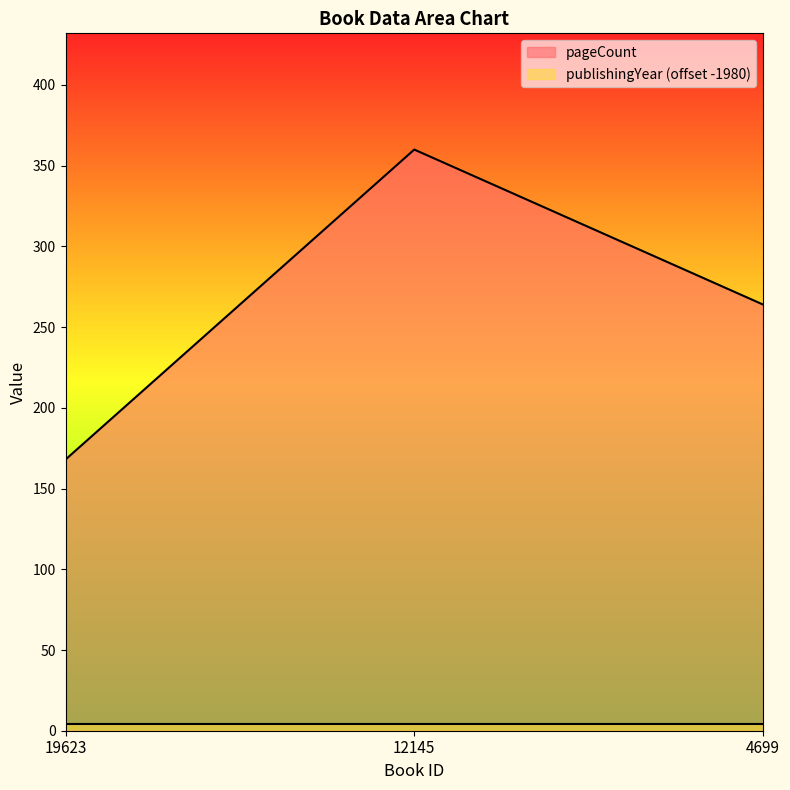

What is the difference between the values at 4699 and 12145?

96